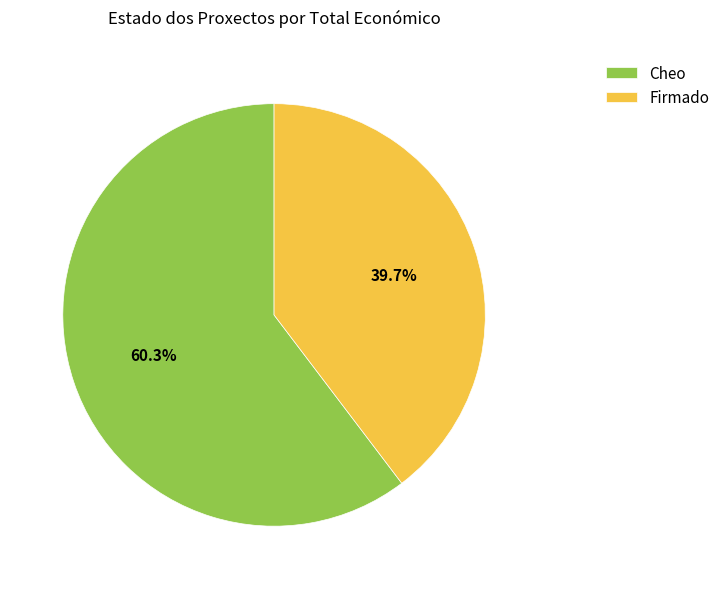

To the nearest percent, what is the difference between the Firmado and Cheo slice percentages?

21%